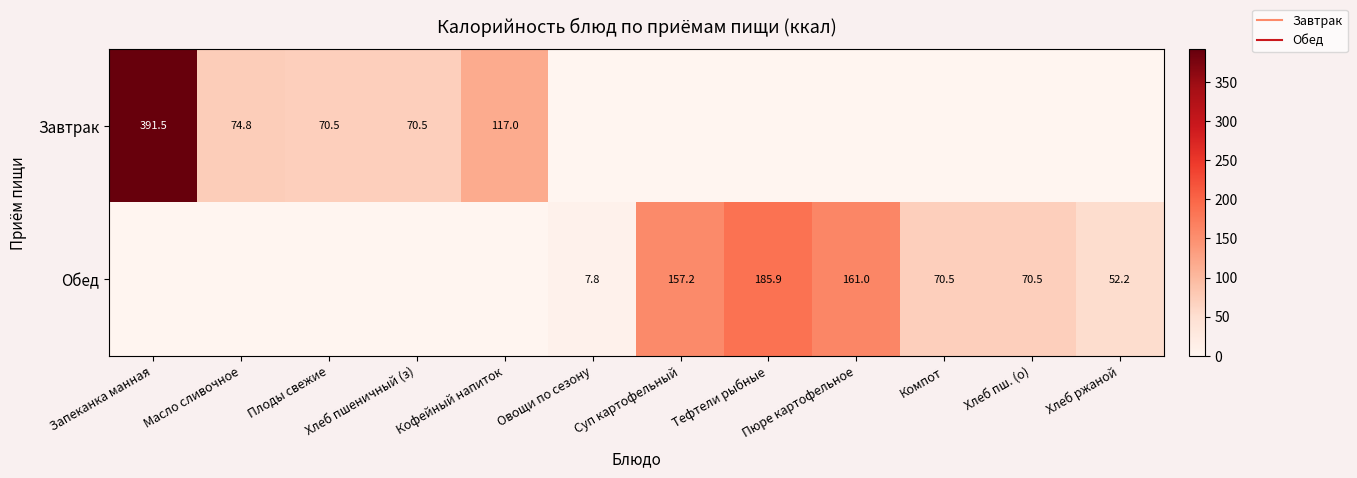

List the labels in order of Обед value, largest first.

Тефтели рыбные, Пюре картофельное, Суп картофельный, Хлеб пш. (о), Компот, Хлеб ржаной, Овощи по сезону, Запеканка манная, Масло сливочное, Плоды свежие, Хлеб пшеничный (з), Кофейный напиток